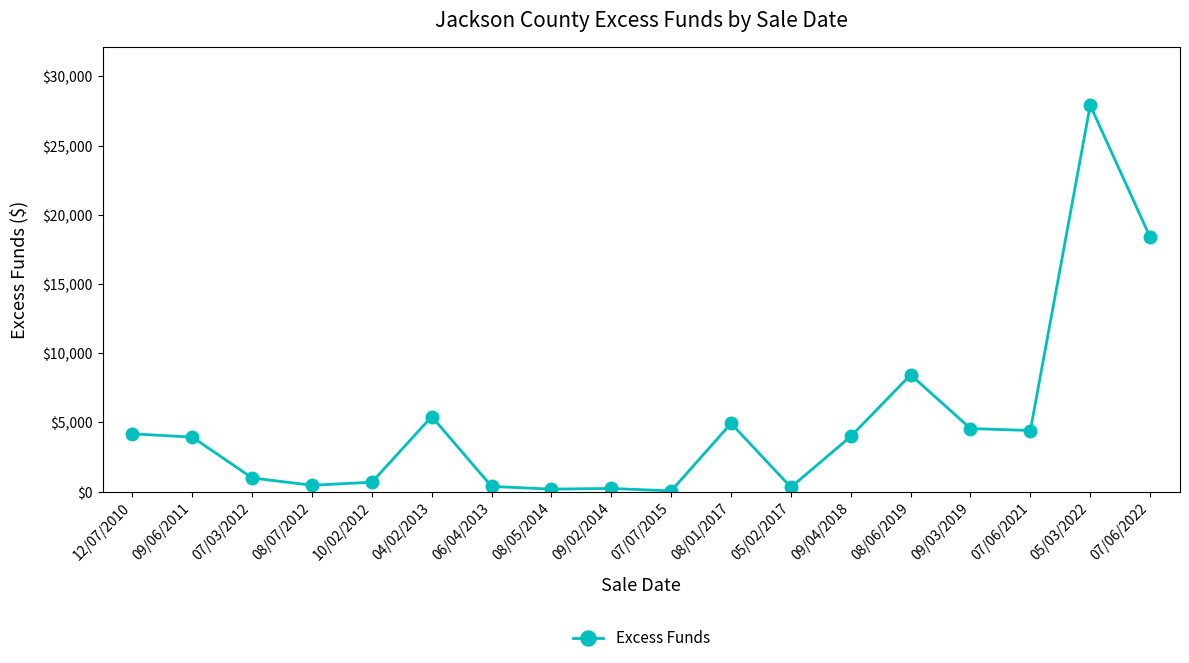

Approximately how many times larger is the value at 09/04/2018 compared to 08/06/2019?

0.5